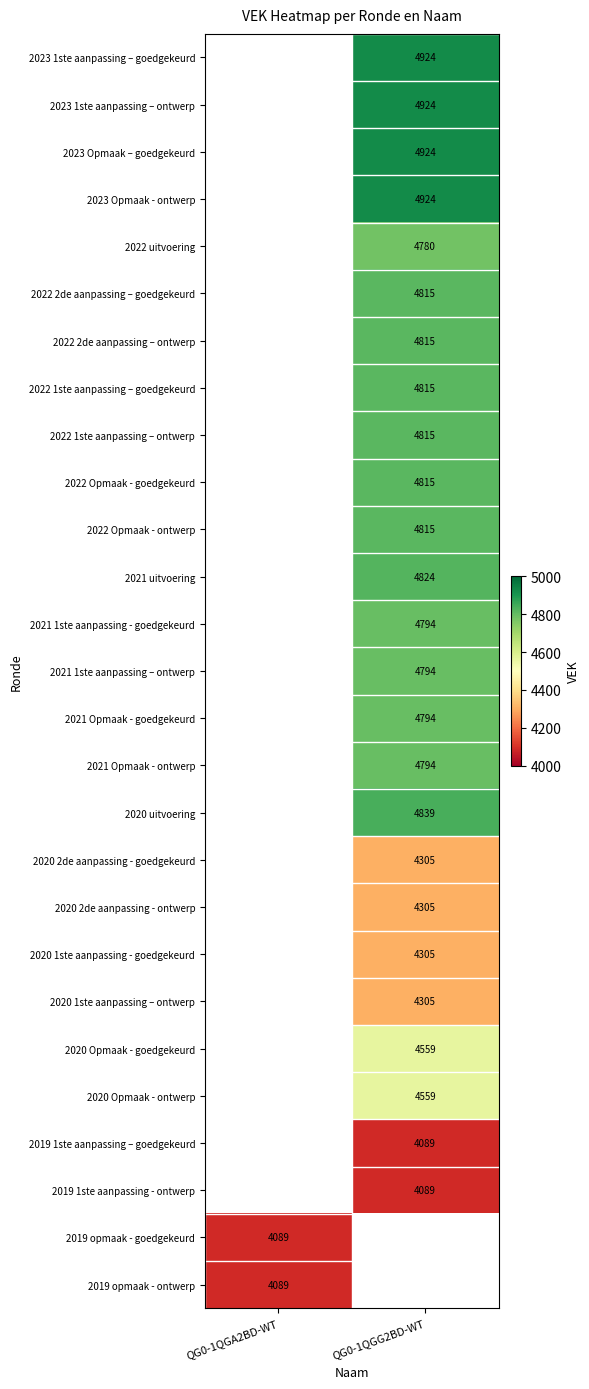

The 2022 2de aanpassing – goedgekeurd series shows 4815 at QG0-1QGG2BD-WT. True or false?

True